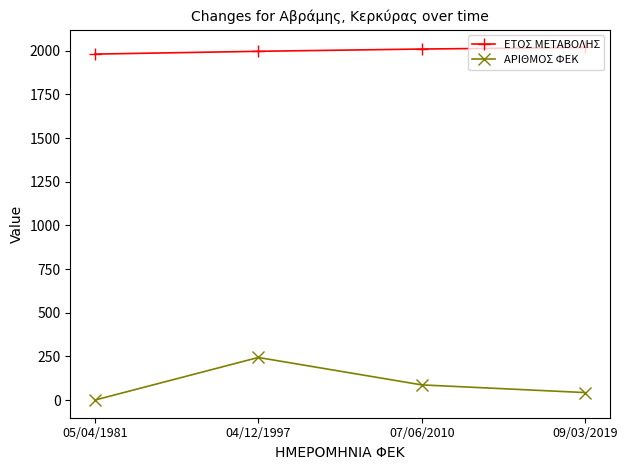

True or false: ΑΡΙΘΜΟΣ ΦΕΚ has a value of 0 at 05/04/1981.

True